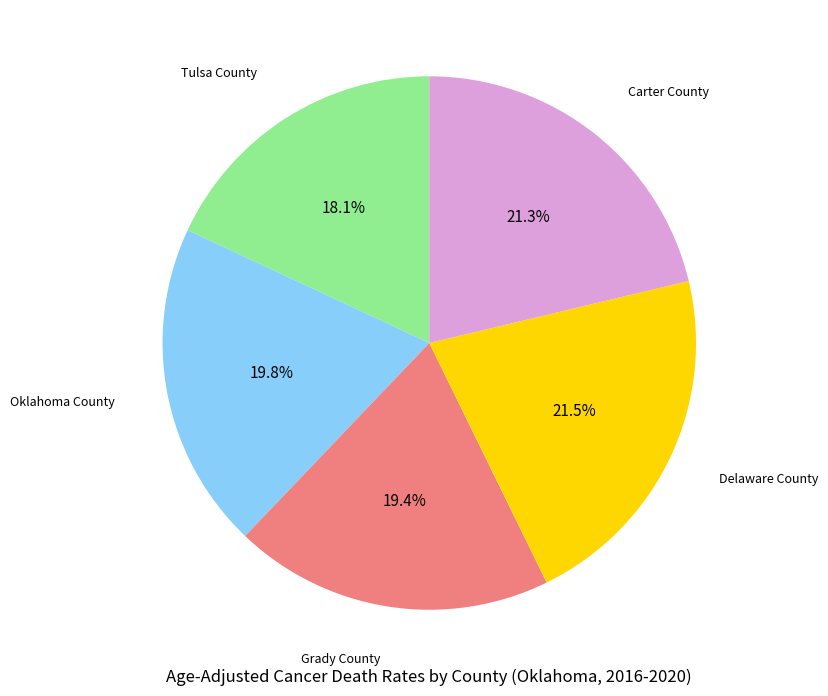

Is there a majority slice in this chart?

No